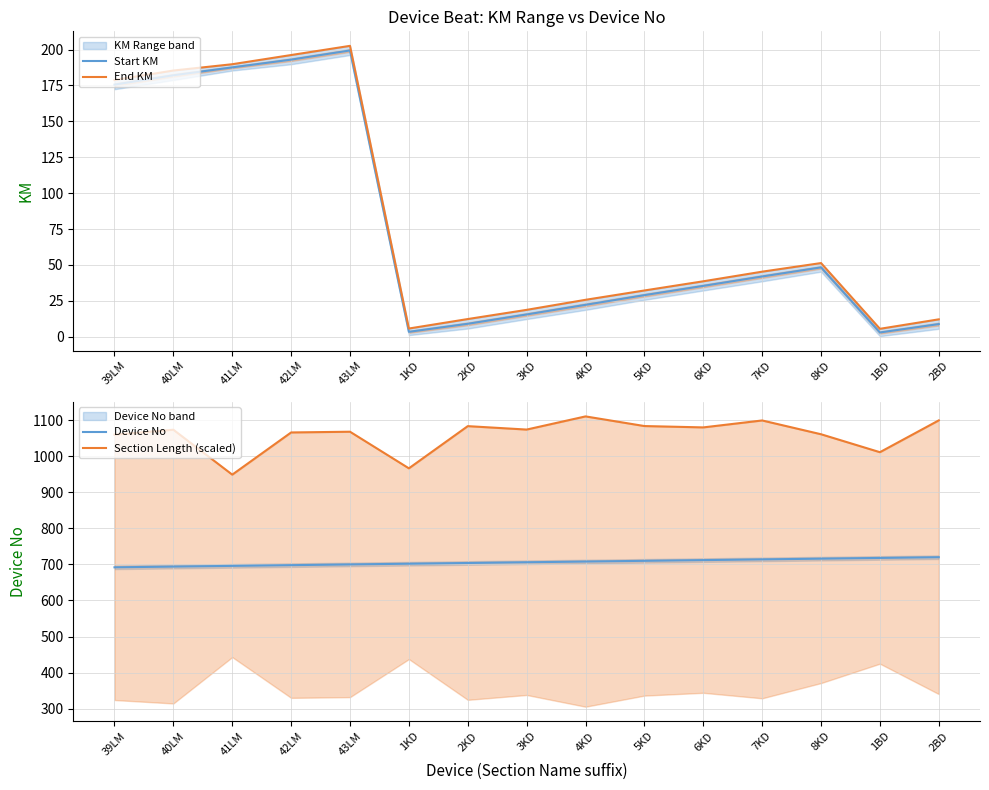

The value of Start KM at 40LM is 182.1. True or false?

True